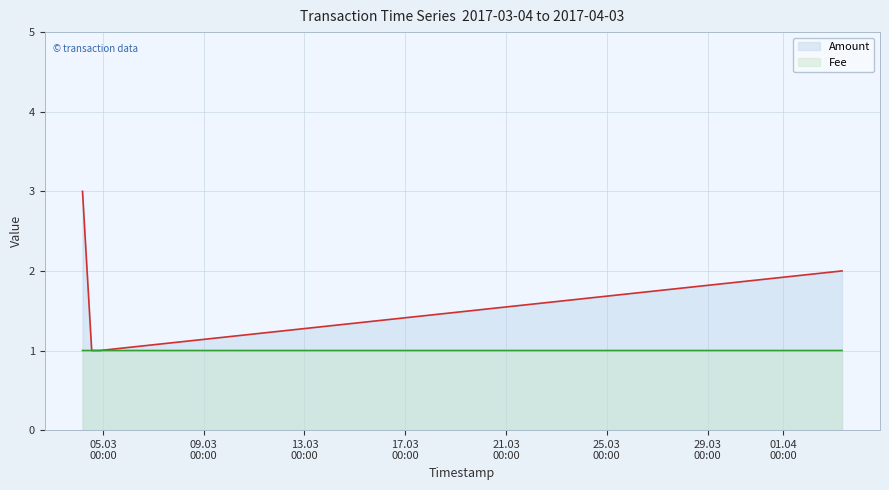

List the series in order of their peak value, lowest first.

Fee, Amount